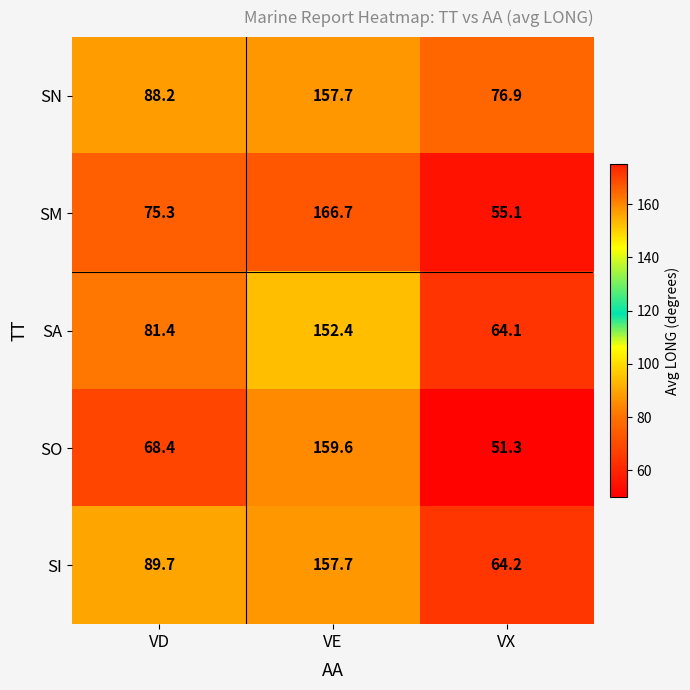

At which category does the chart reach its minimum across all series?

VX